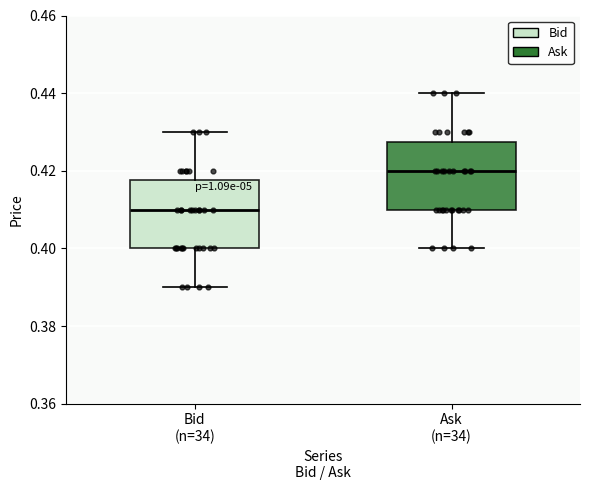

Reading left to right, transcribe this box plot: for each box, give where its median line is, the range the box spans, and where its two whiskers end, as read against the y-axis. The values are not printed on the chart, so give them approximately, as read against the axis.

Bid (n=34): median 0.410, box 0.400 to 0.418, whiskers 0.390 to 0.430
Ask (n=34): median 0.420, box 0.410 to 0.428, whiskers 0.400 to 0.440